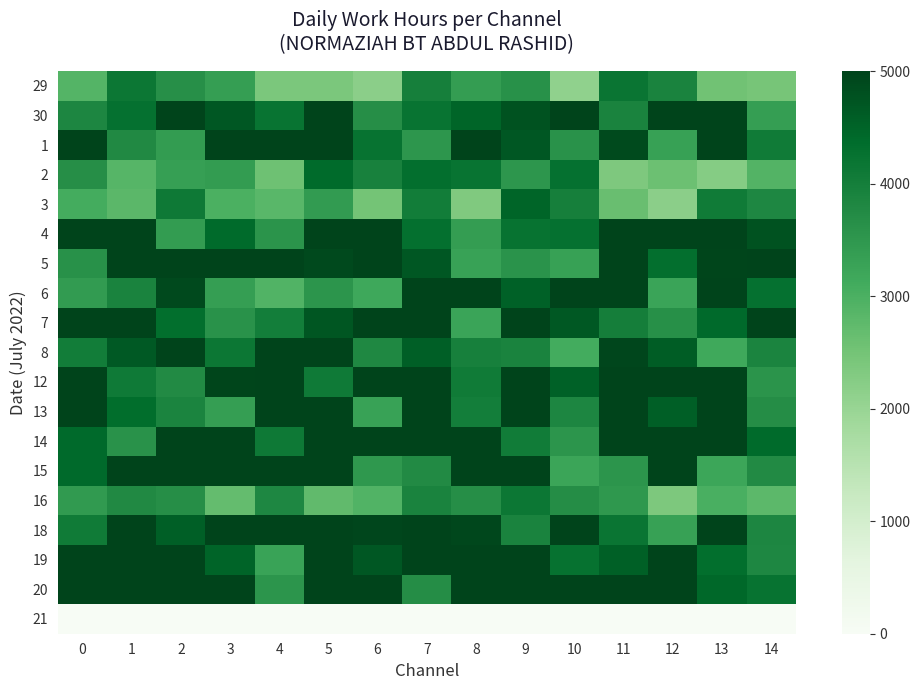

At how many categories does at least one series exceed 1135?

15